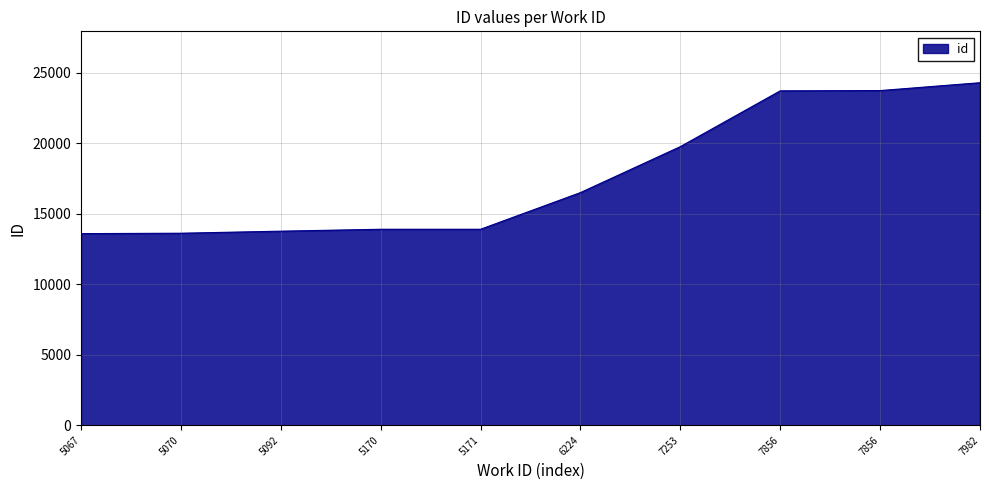

True or false: the data shows 23712 at 7856.

True